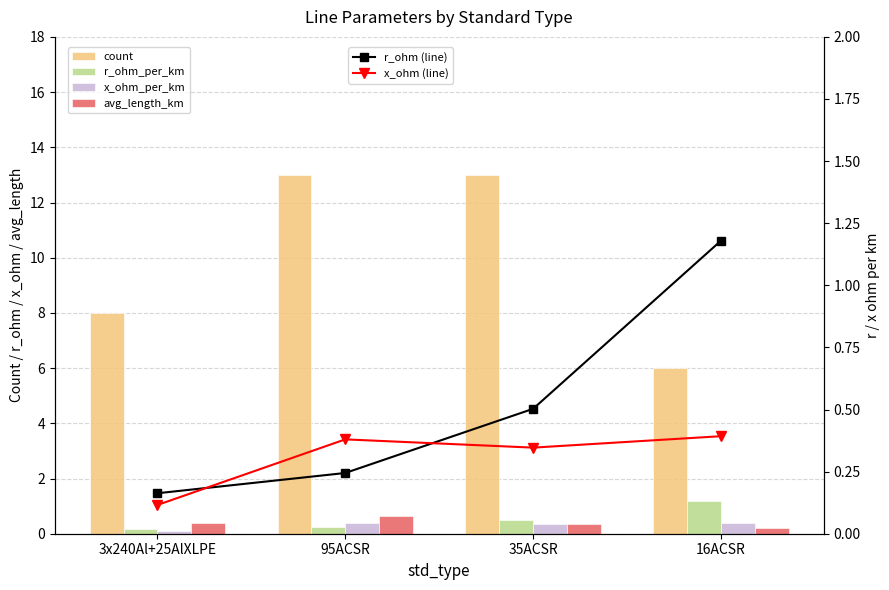

Are the bars grouped side by side (vs. stacked)?

Yes